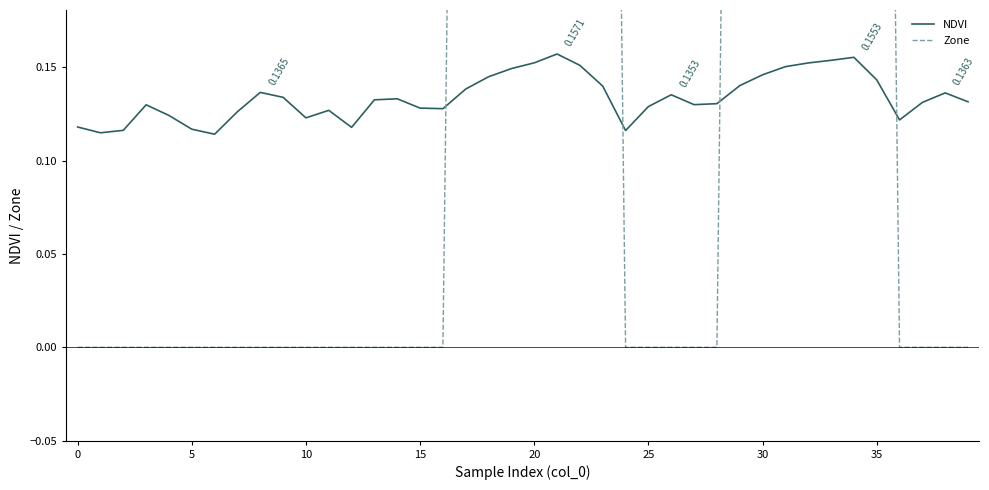

What is the highest value of the NDVI series?

0.2